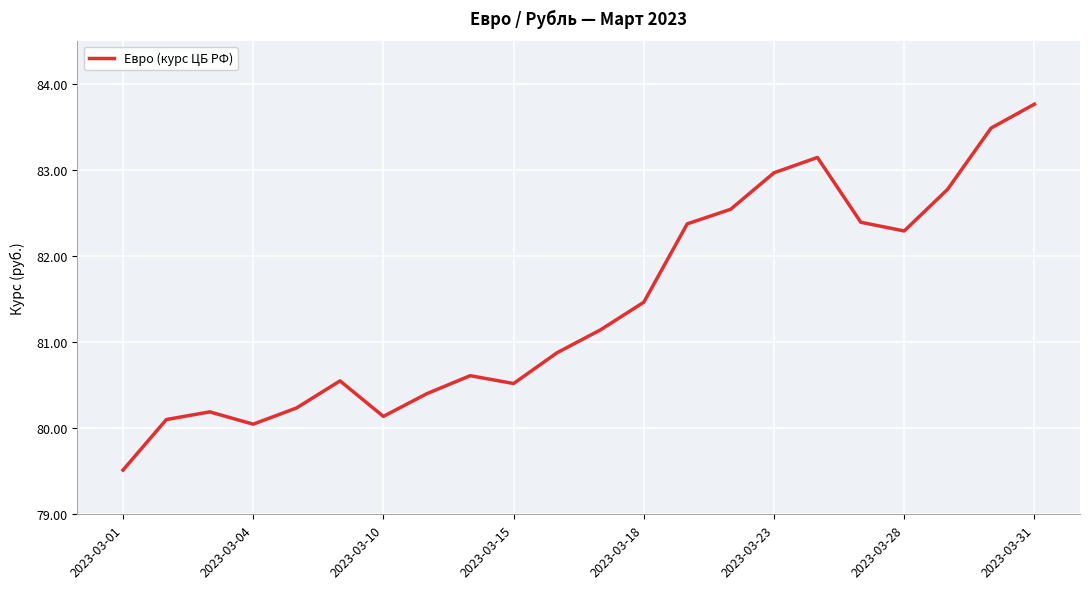

How many interior local peaks (higher than both neighbors) does the data have?

4